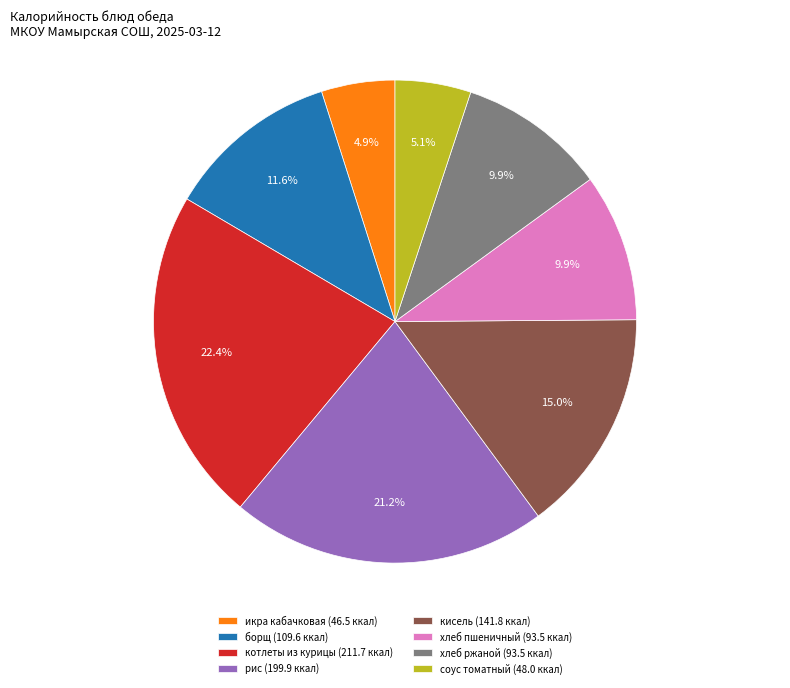

What percentage is NOT represented by икра кабачковая (46.5 ккал)?

95.1%